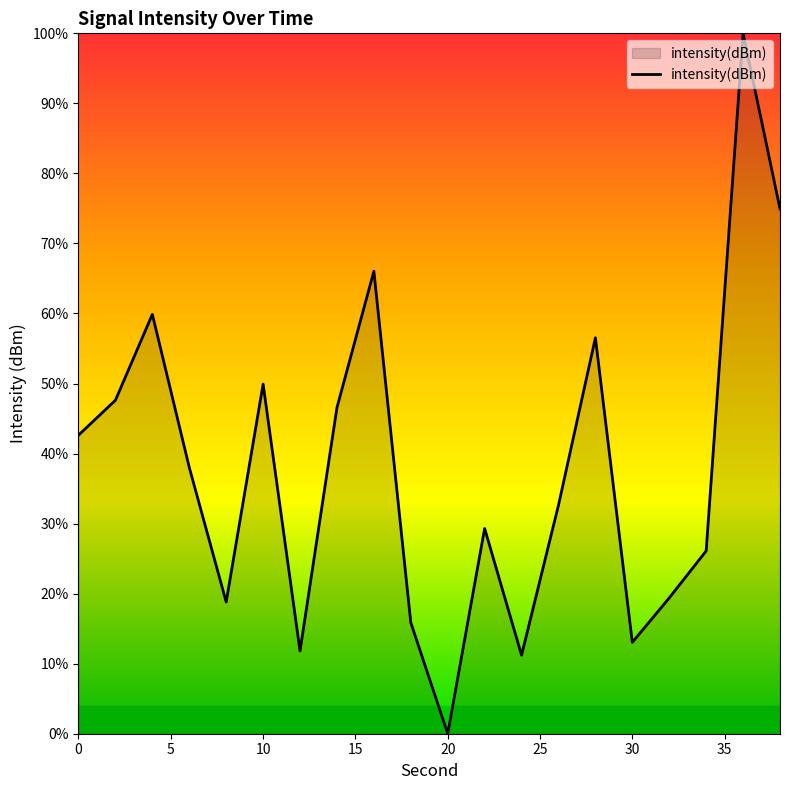

Reading right to left, what are all the values shown in this chart?

74.9	100.0	26.1	19.4	13.0	56.5	32.6	11.2	29.3	0.0	15.9	66.0	46.6	11.8	49.9	18.8	38.0	59.9	47.6	42.6